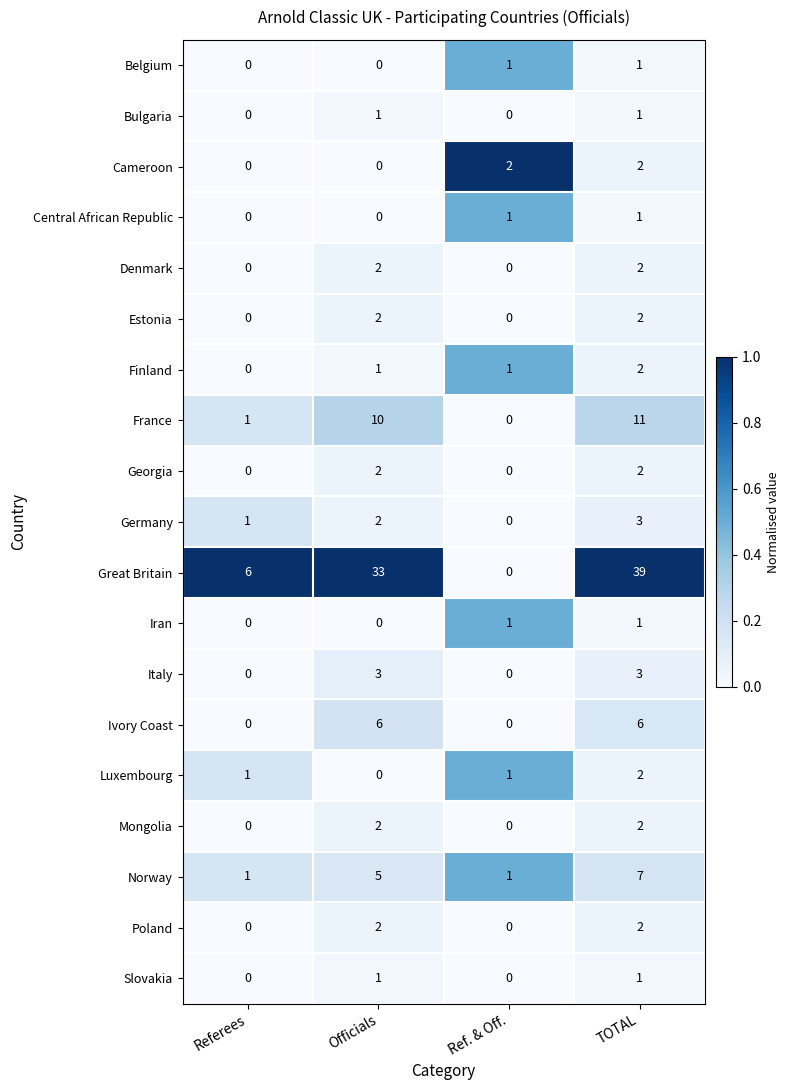

At which category is the sum across all series the highest?

TOTAL